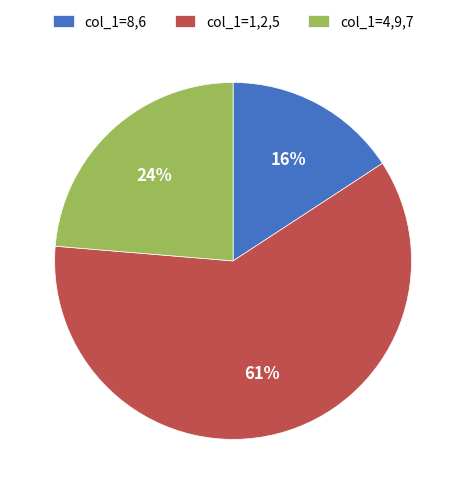

How many segments does this pie chart have?

3